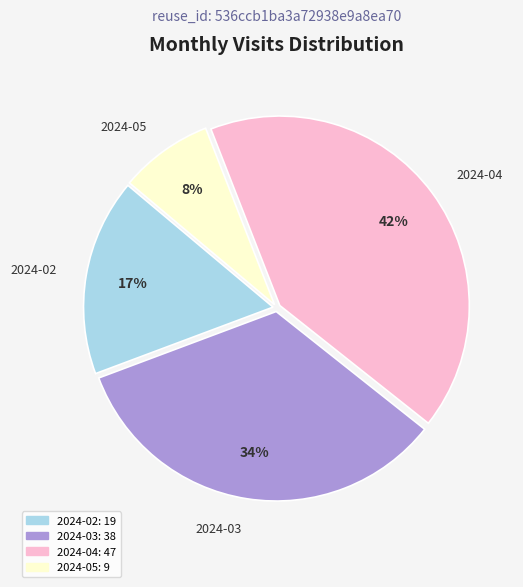

What is the ratio of the value at 2024-02 to the value at 2024-04?

0.4